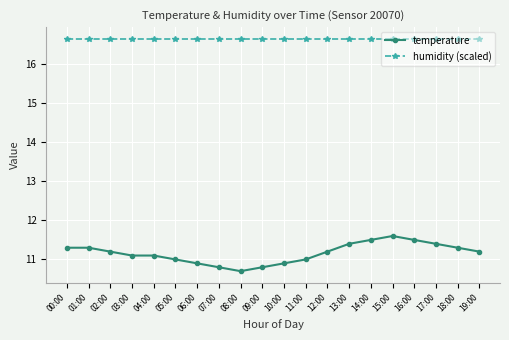

What value does the temperature series have at 00:00?

11.3